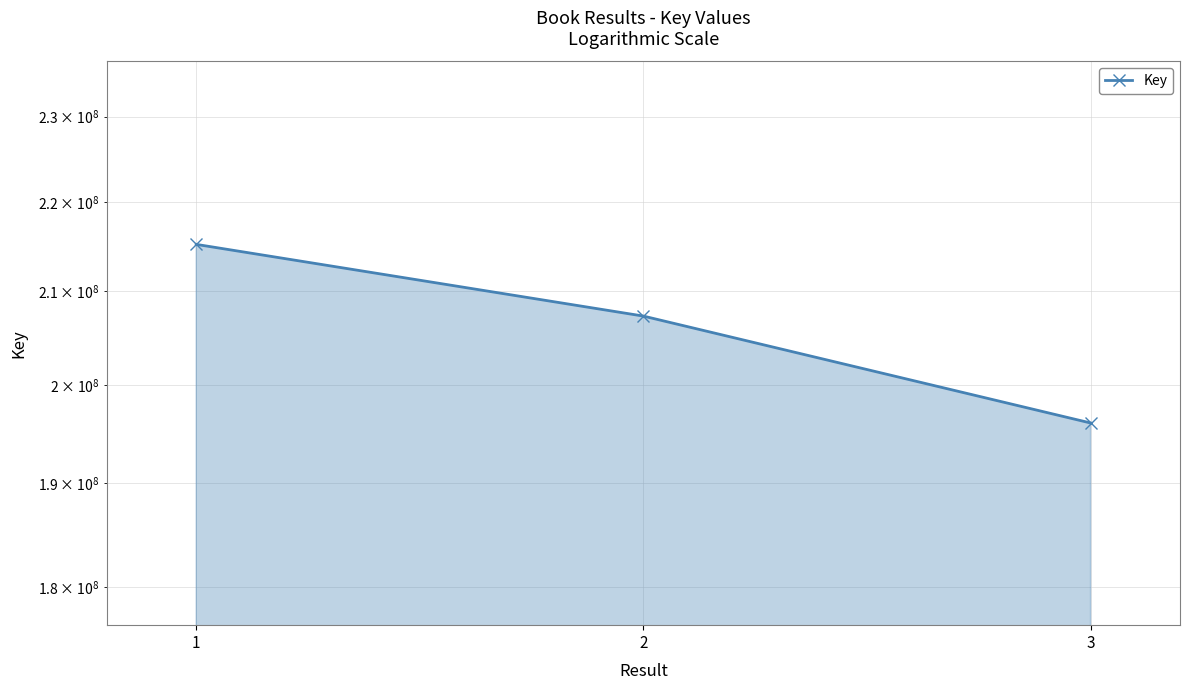

What is the value of the 2nd point from the left?

207295000